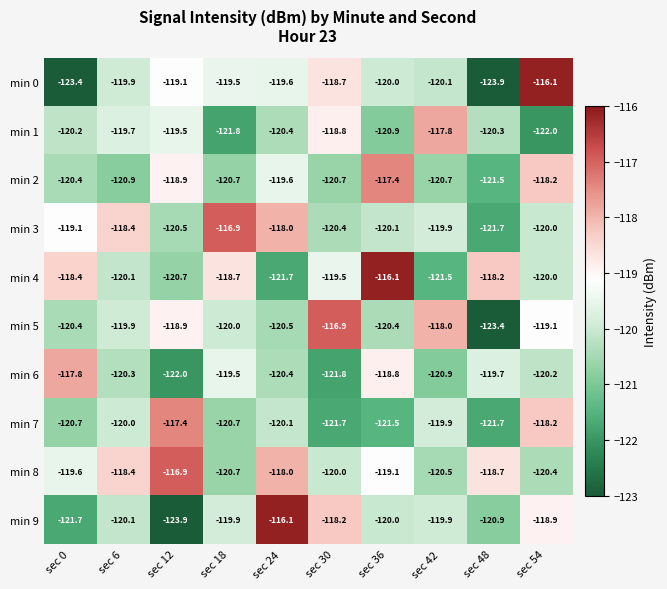

What is the difference between the min 5 values at sec 48 and sec 54?

4.3